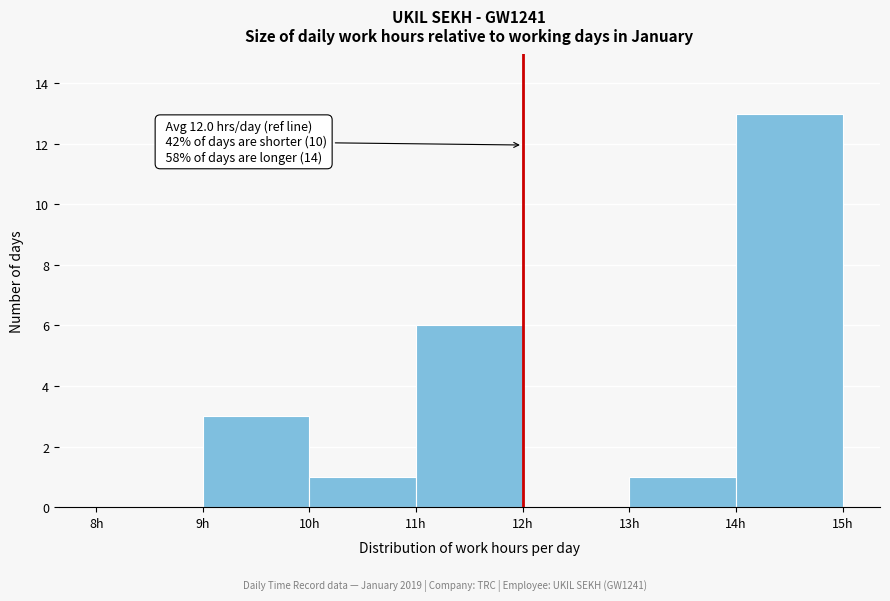

Which range on the x-axis has the tallest bar?

14 to 15